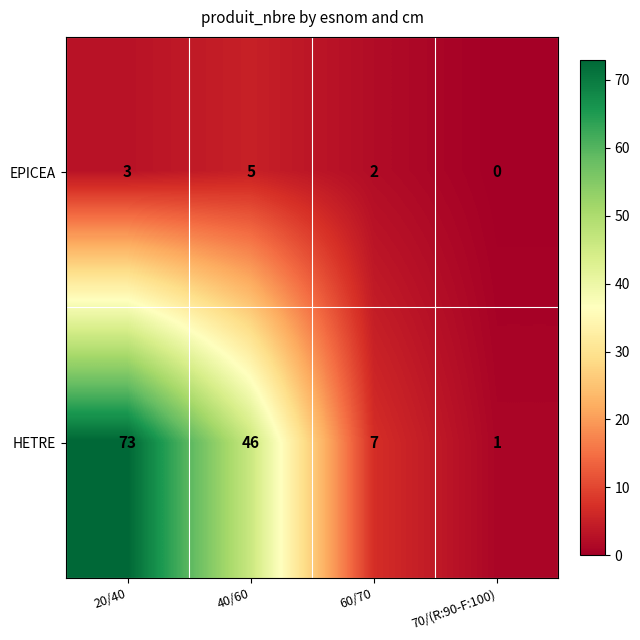

How many EPICEA values are between 2 and 5?

3